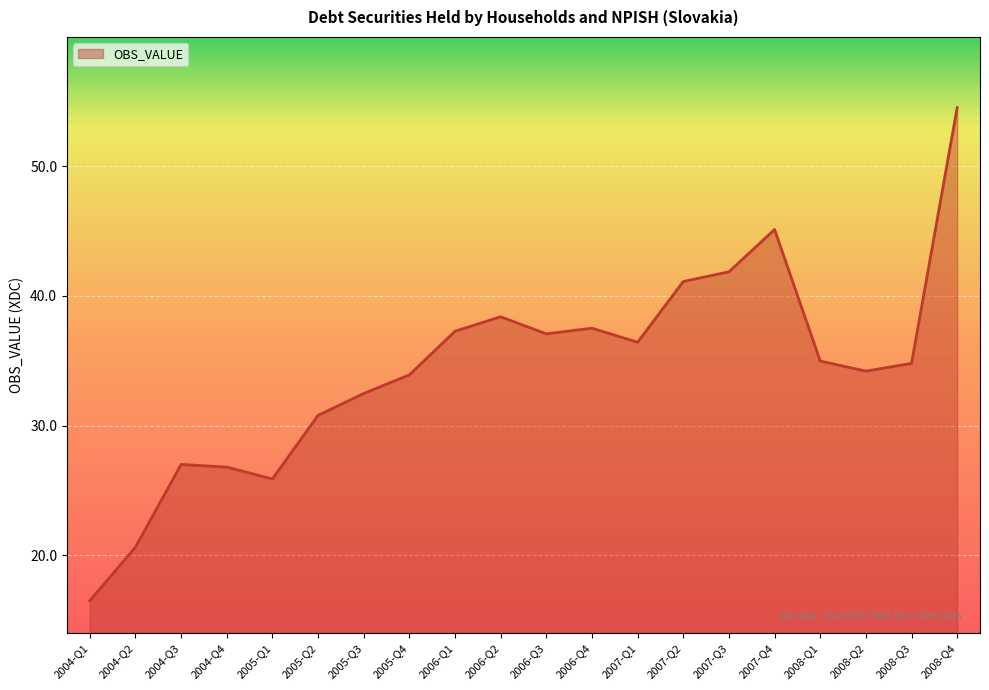

What position from the right is 2004-Q1?

20